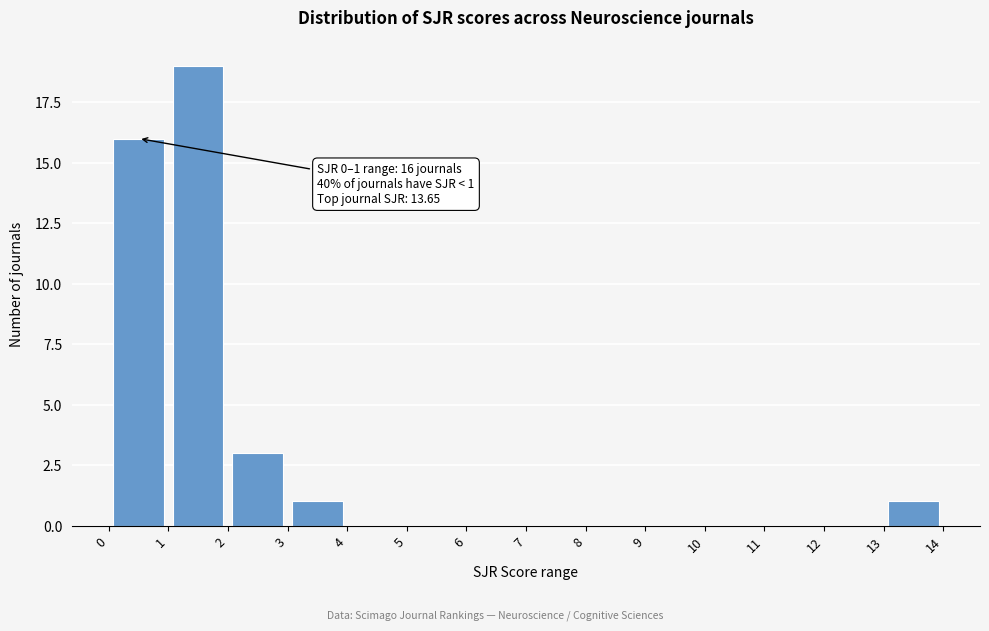

Over which range of the x-axis is the bar tallest?

1 to 2